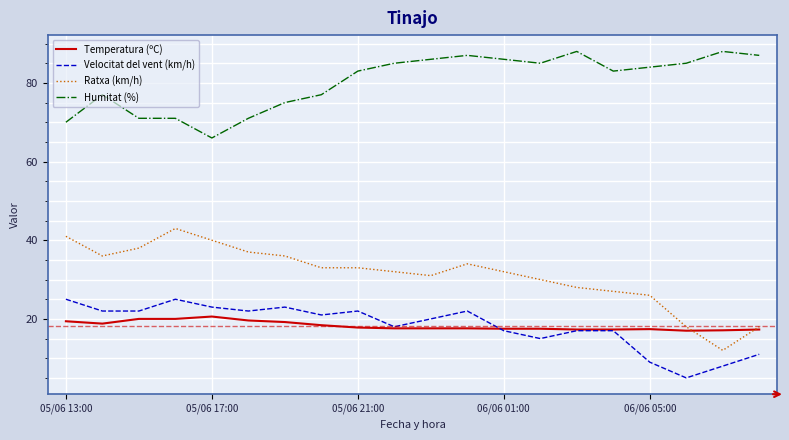

What is the greatest value displayed?

88.0